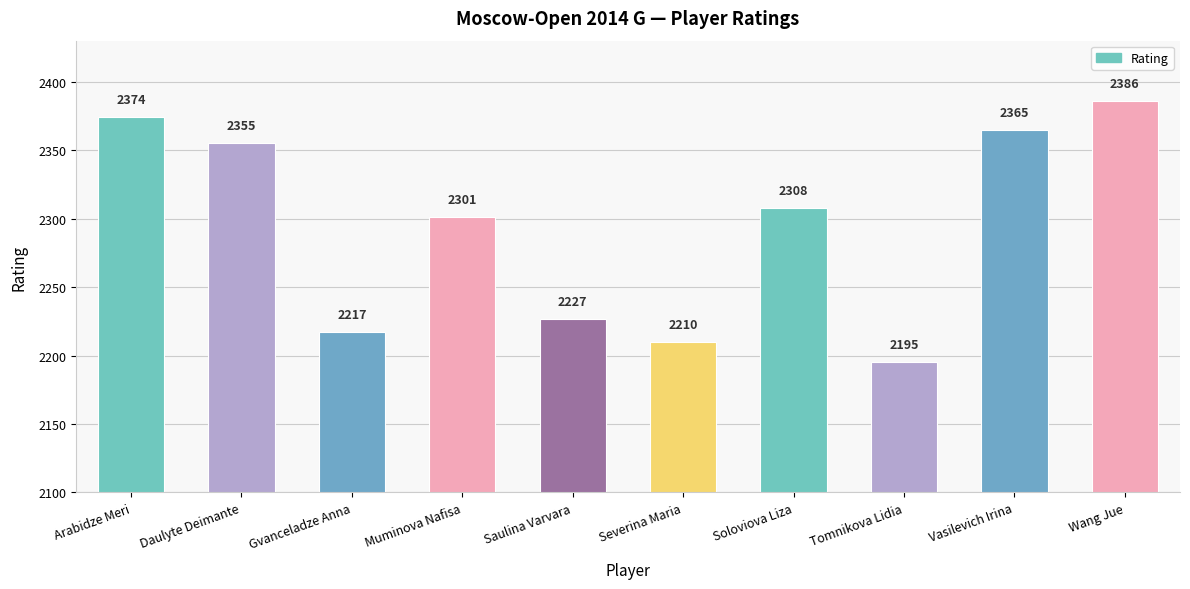

What is the label of the 3rd bar from the left?

Gvanceladze Anna